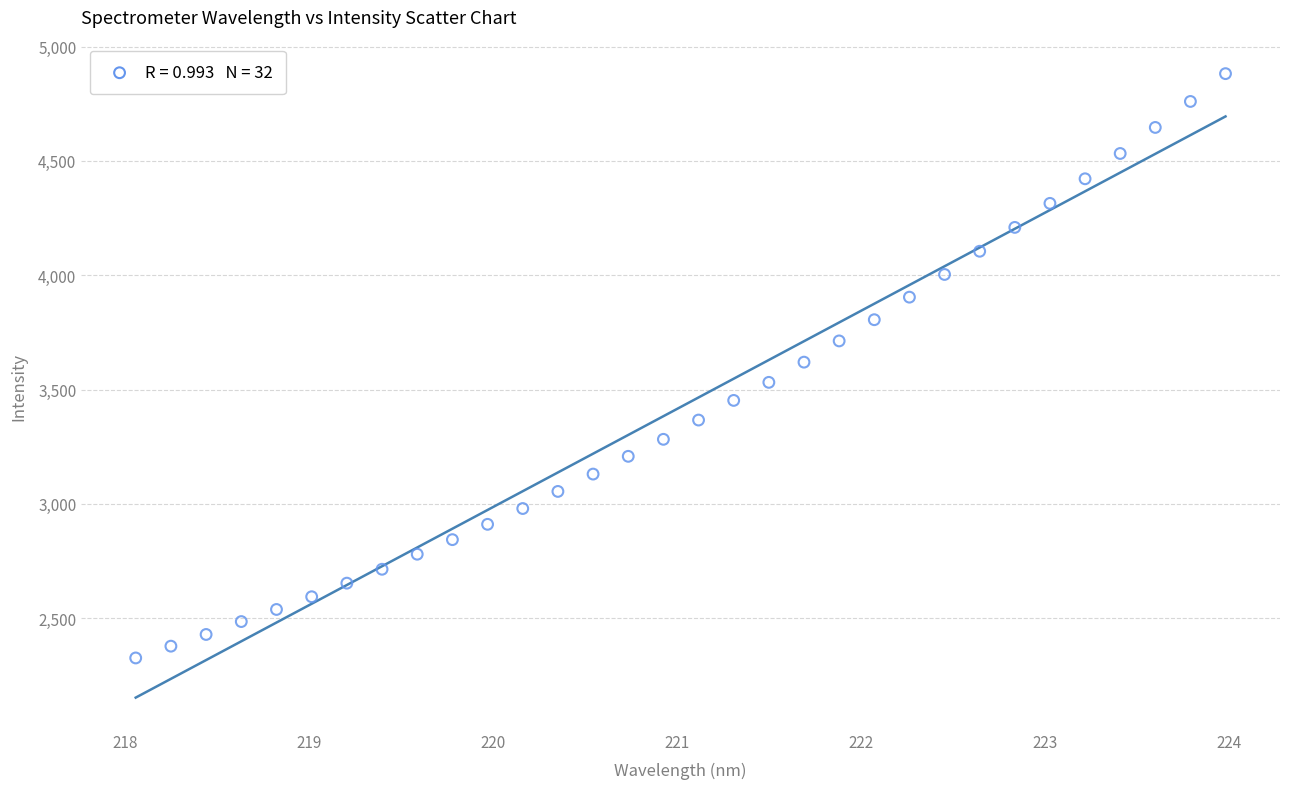

What is the range of Y values (max minus min)?

2555.9